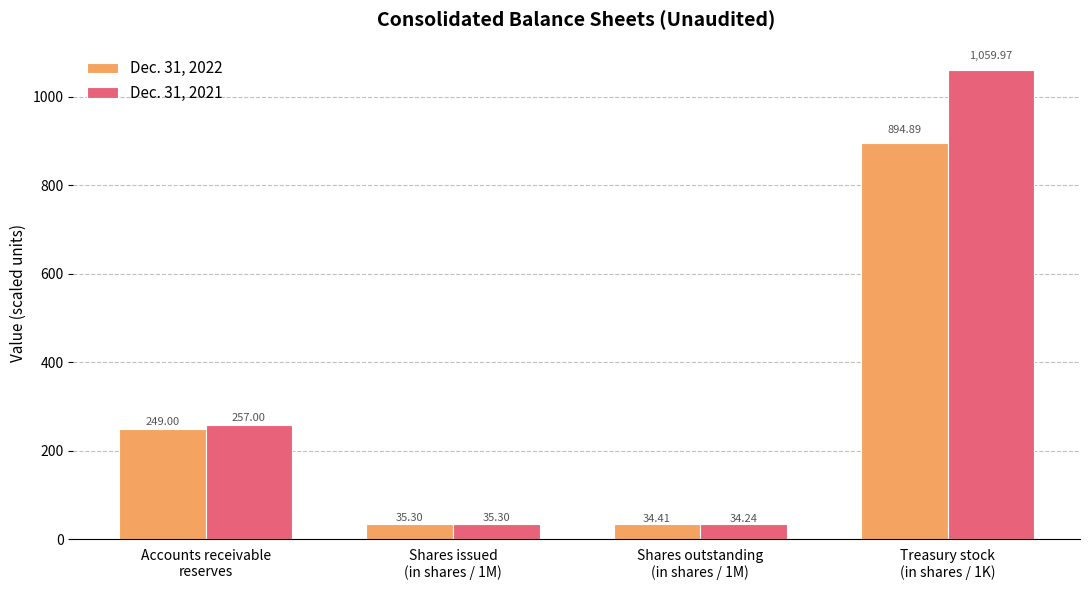

At how many categories does at least one series exceed 492?

1